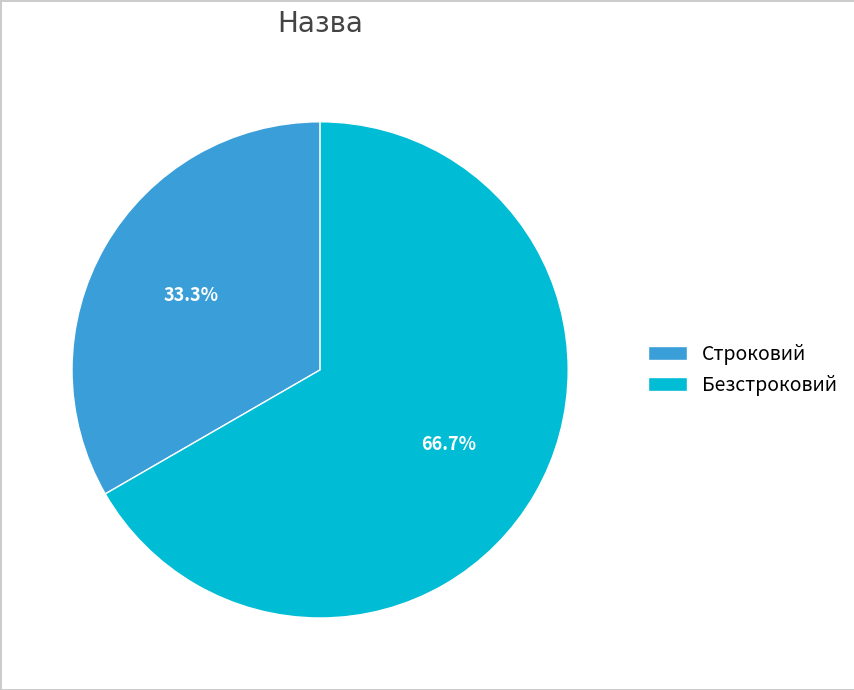

How many slices are in this pie chart?

2